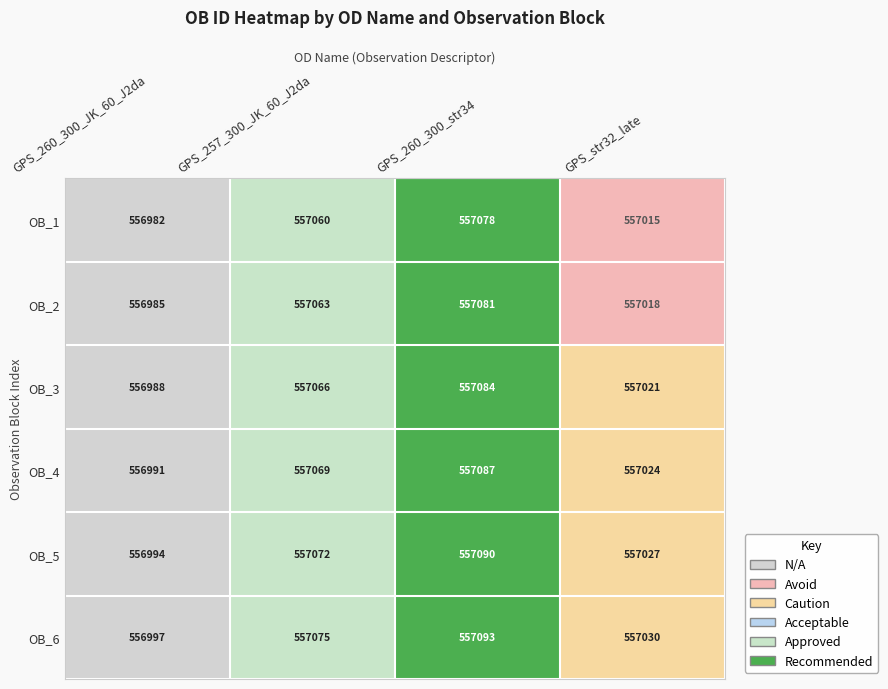

Reading left to right, extract all data points from this chart.

OB_1: 556982	557060	557078	557015
OB_2: 556985	557063	557081	557018
OB_3: 556988	557066	557084	557021
OB_4: 556991	557069	557087	557024
OB_5: 556994	557072	557090	557027
OB_6: 556997	557075	557093	557030